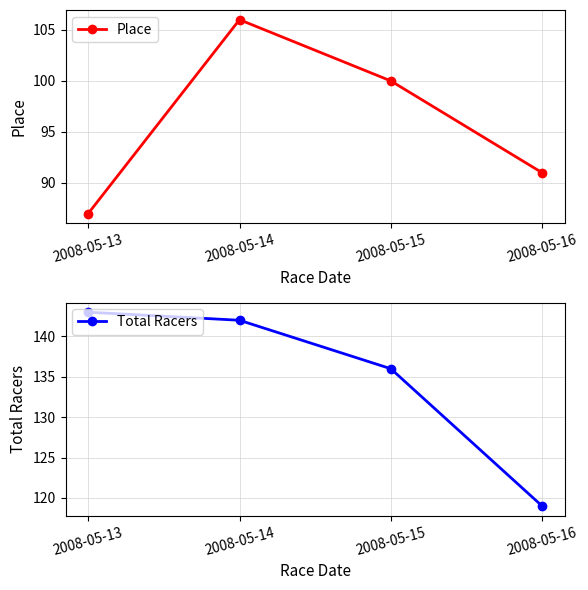

Which series changed the most between 2008-05-13 and 2008-05-15?

Place